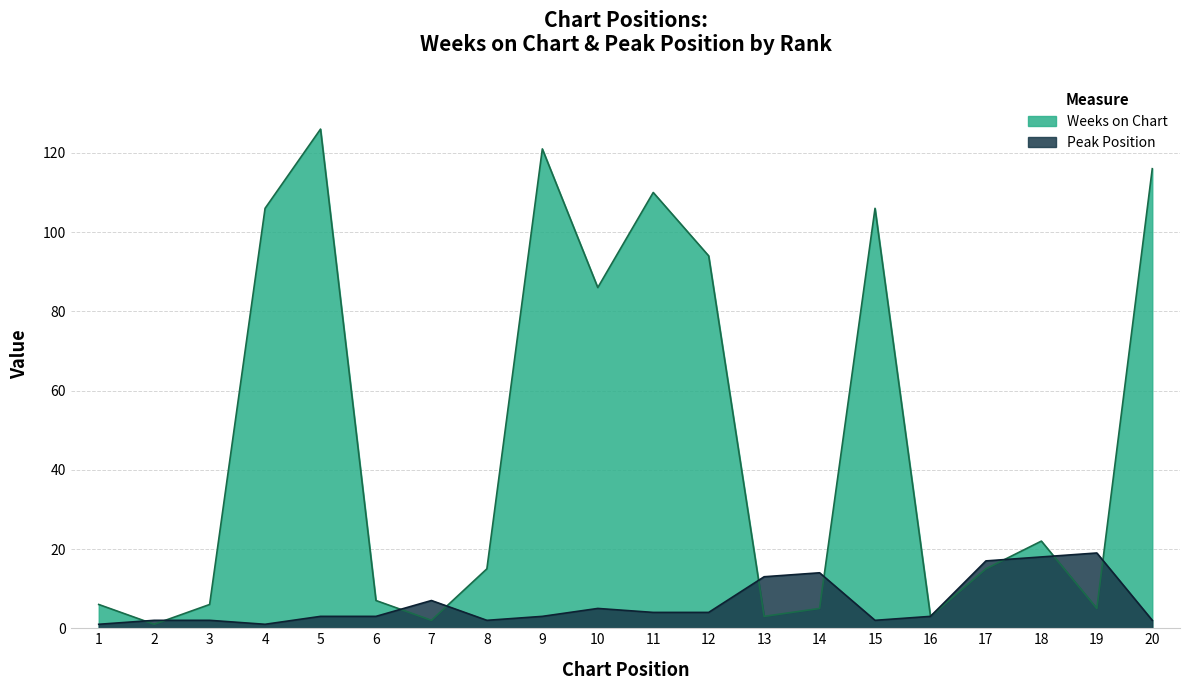

What is the total value across all series at 11?

114